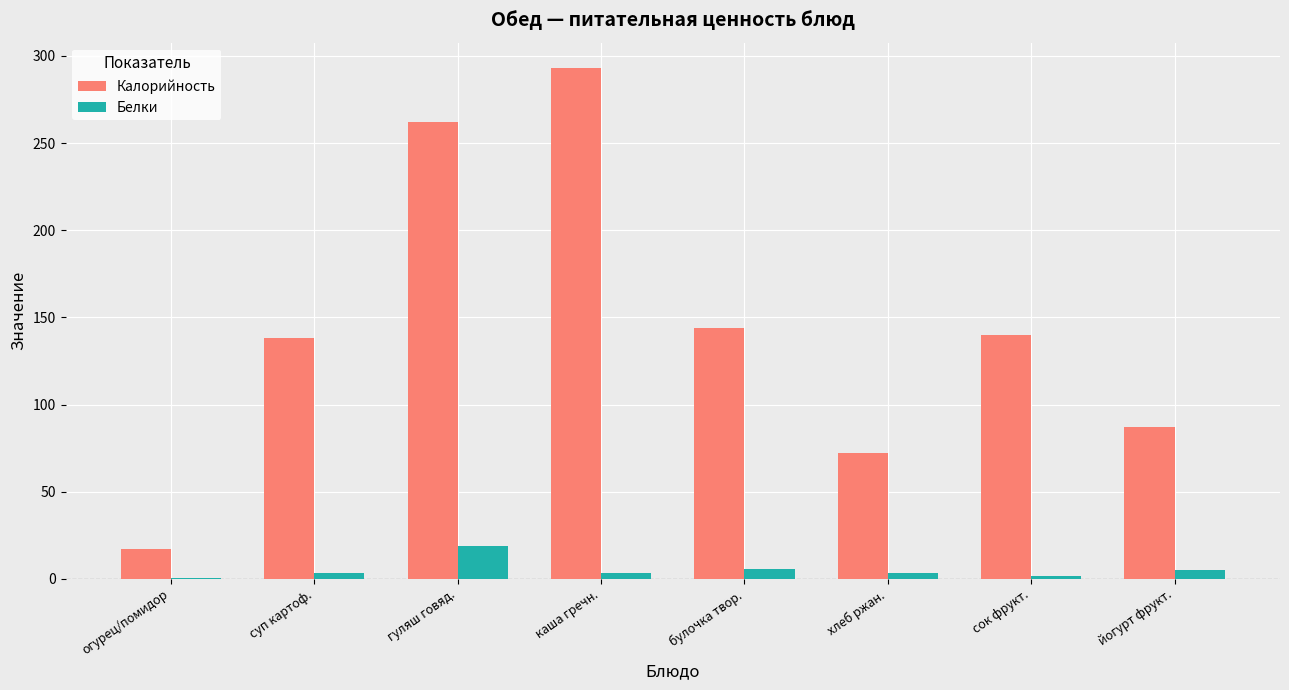

The Калорийность series shows 140.0 at сок фрукт.. True or false?

True